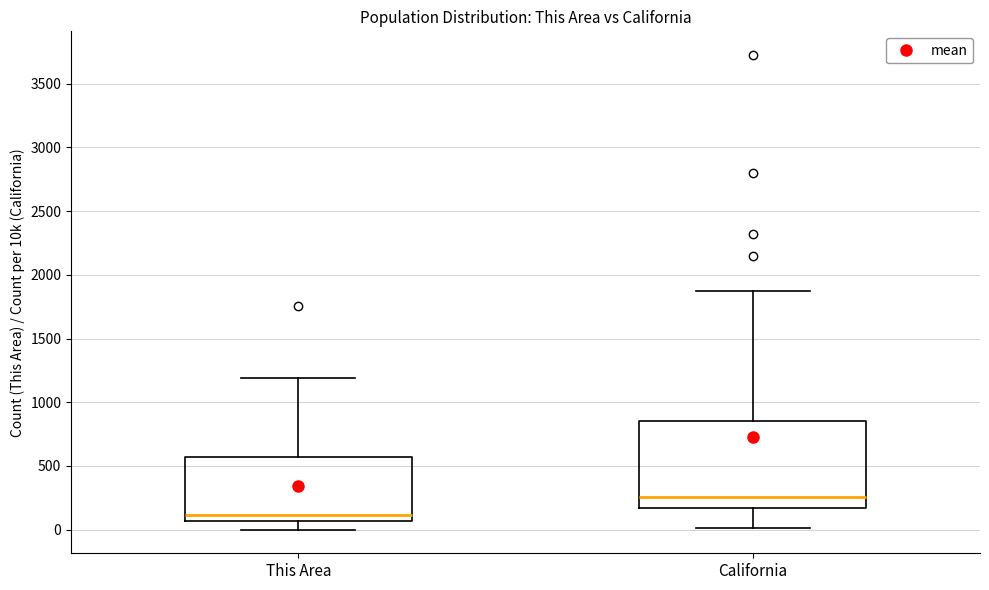

Reading left to right, read every box against the y-axis: the position of its median line, the range the box covers, and the ends of its whiskers. The values are not printed on the chart, so give them approximately, as read against the axis.

This Area: median 100, box 50 to 550, whiskers 0 to 1200
California: median 250, box 150 to 850, whiskers 0 to 1850